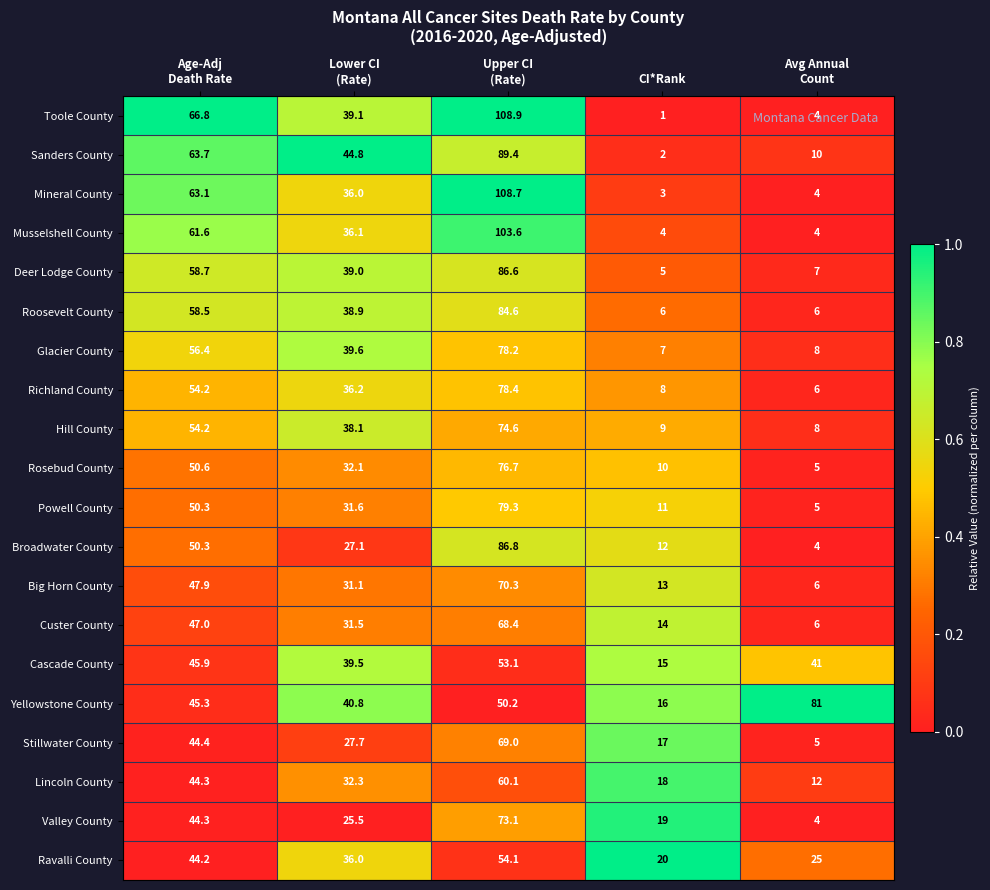

What is the difference between the maximum and second lowest values in the Deer Lodge County series?

79.6